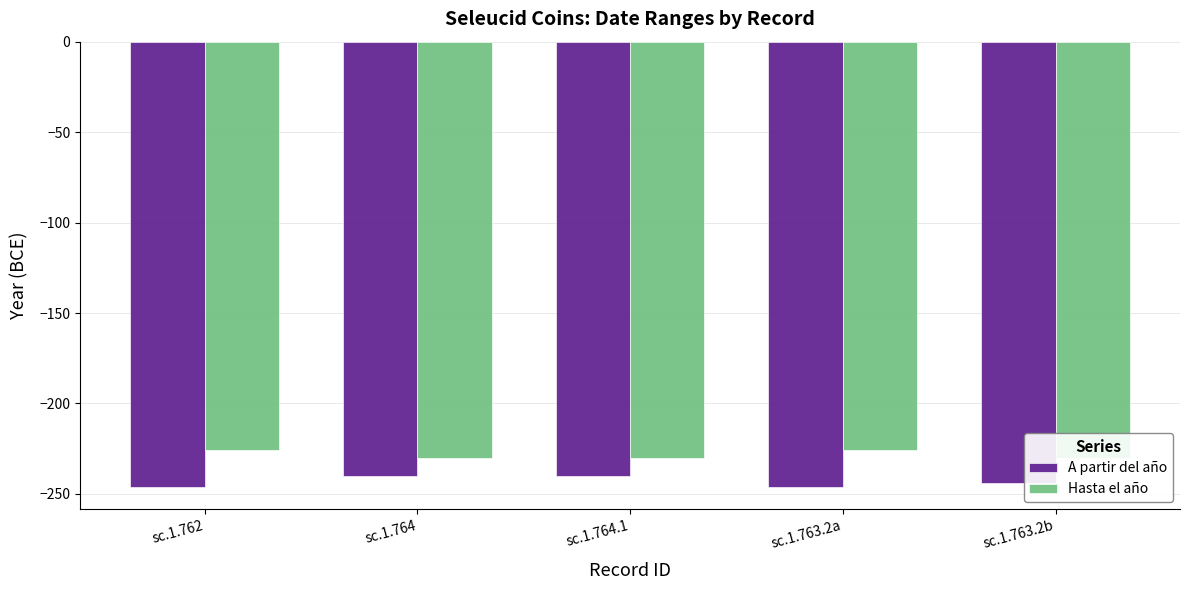

Count the A partir del año values in the range -246 to -240.

5